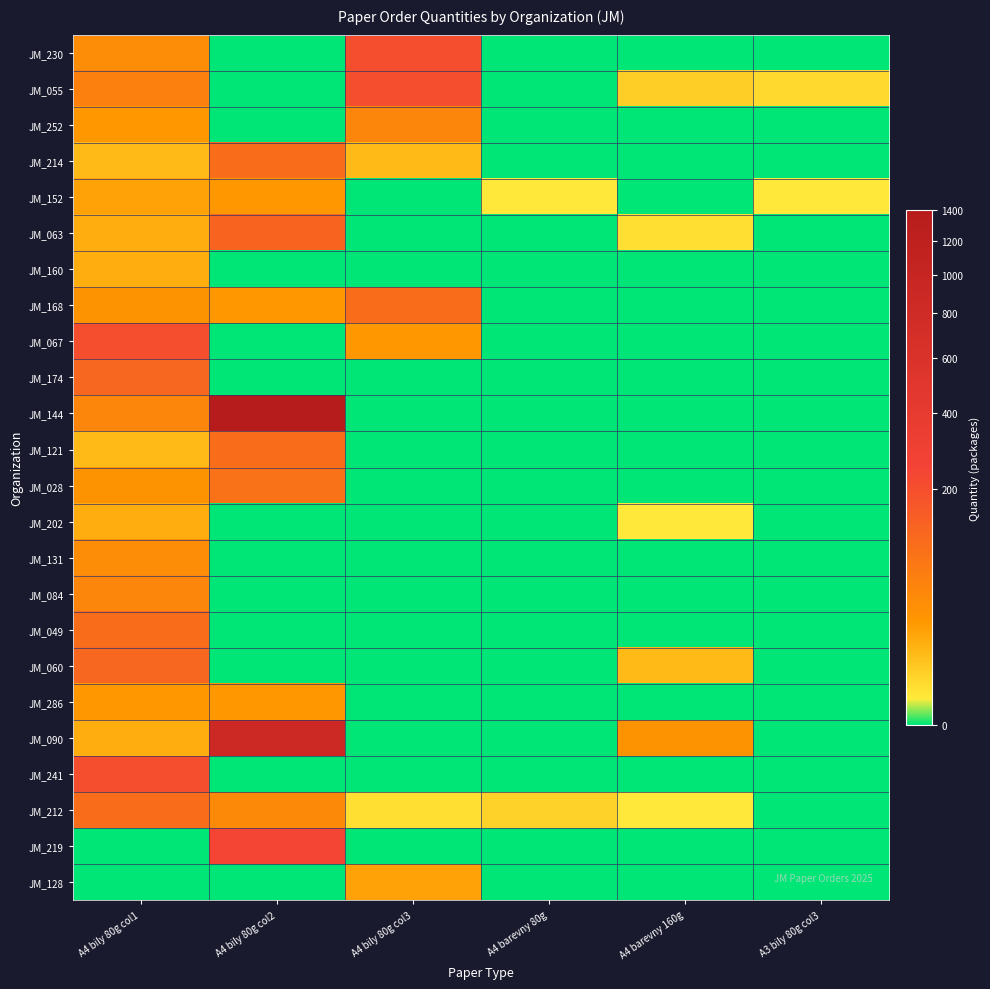

How many data points does each series have?

6